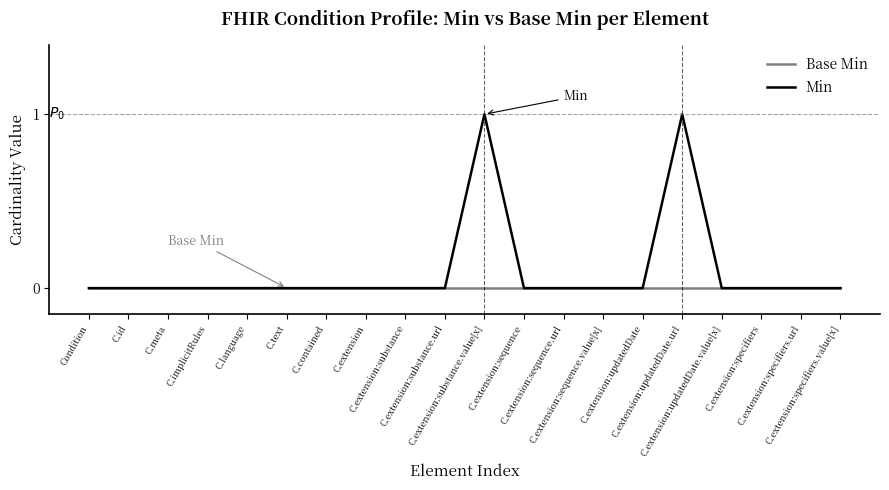

Rank the series by their maximum value, from highest to lowest.

Min, Base Min